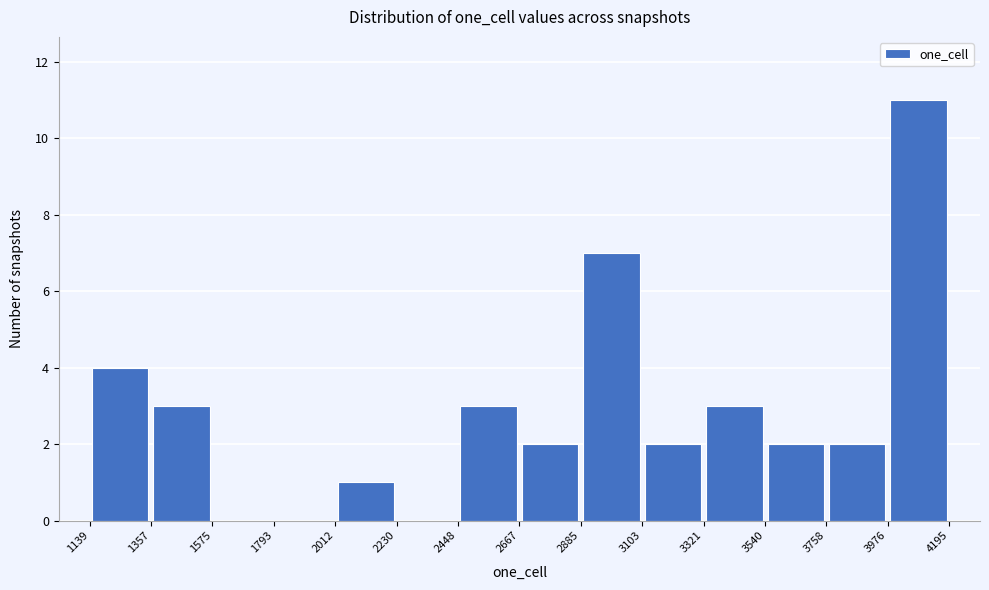

Reading left to right, list every bar in this chart as the range it spans on the x-axis followed by its height. The values are not printed on the chart, so give them approximately, as read against the axis.

1139 to 1357: 4
1357 to 1575: 3
1575 to 1793: 0
1793 to 2012: 0
2012 to 2230: 1
2230 to 2448: 0
2448 to 2667: 3
2667 to 2885: 2
2885 to 3103: 7
3103 to 3321: 2
3321 to 3540: 3
3540 to 3758: 2
3758 to 3976: 2
3976 to 4195: 11